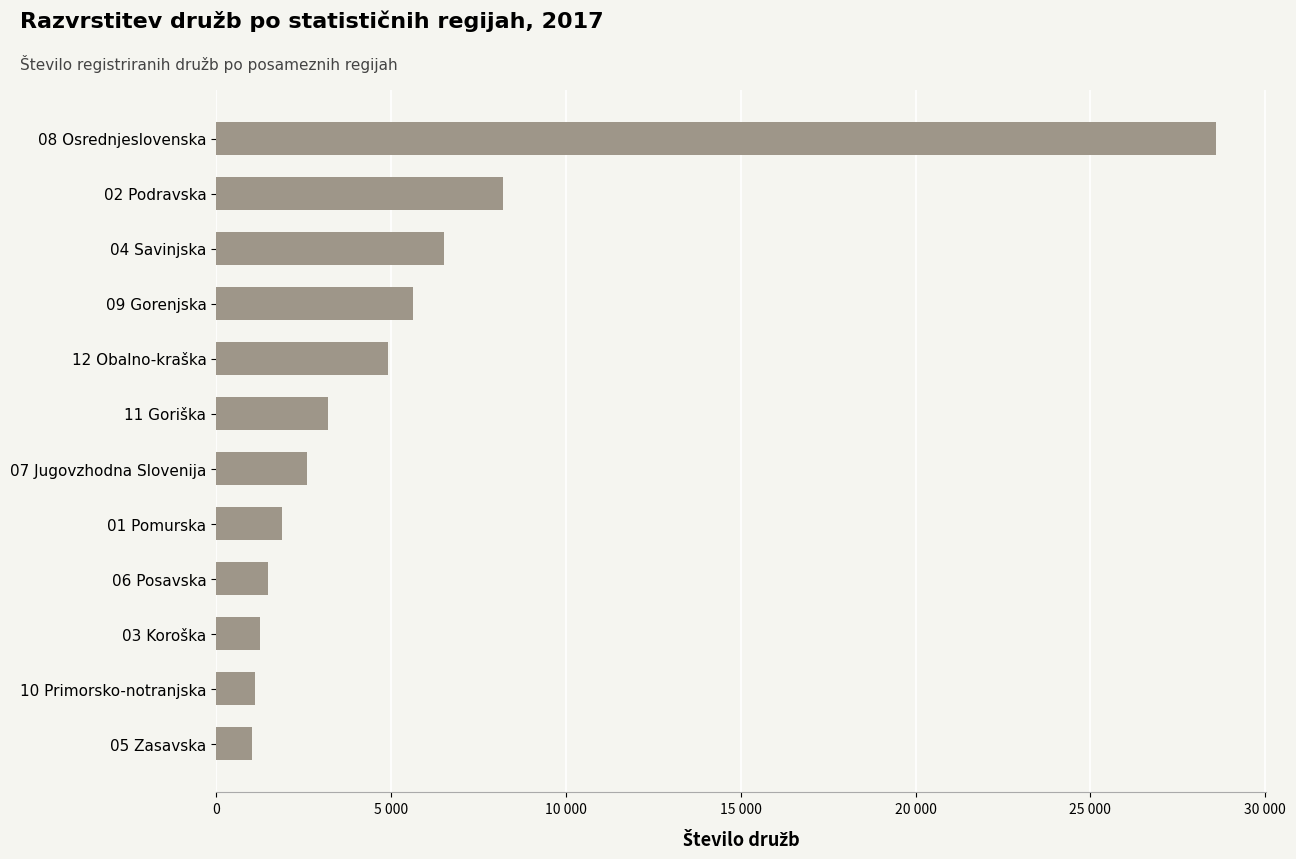

Does the chart contain any negative values?

No